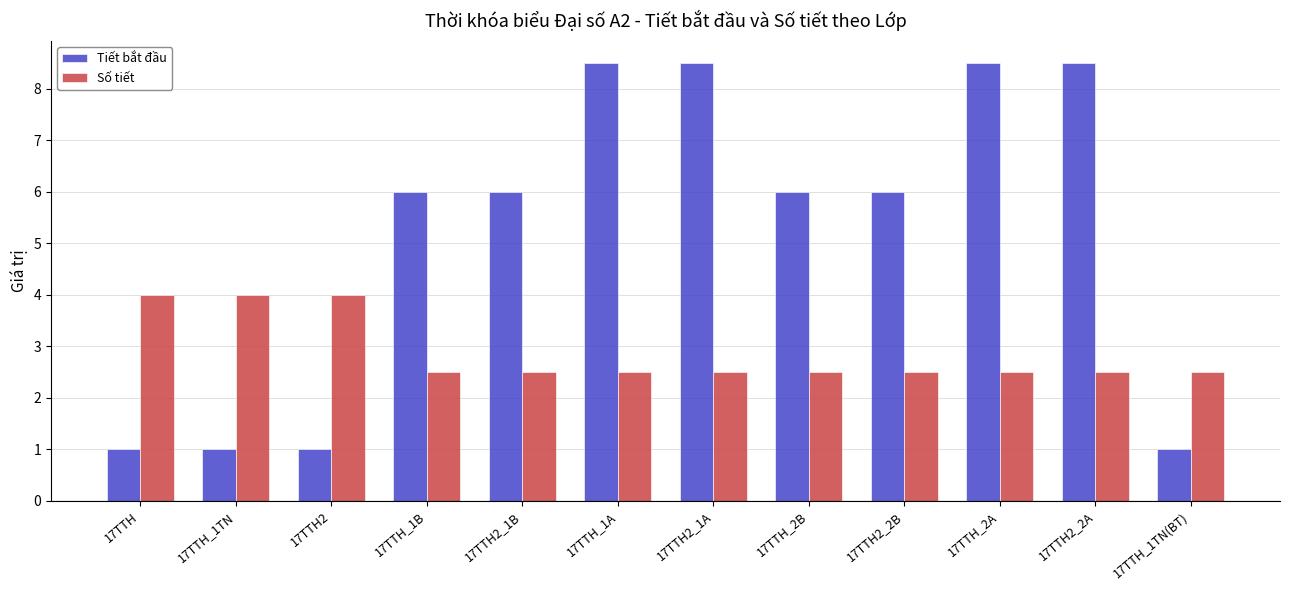

Which series has the largest total across all categories?

Tiết bắt đầu